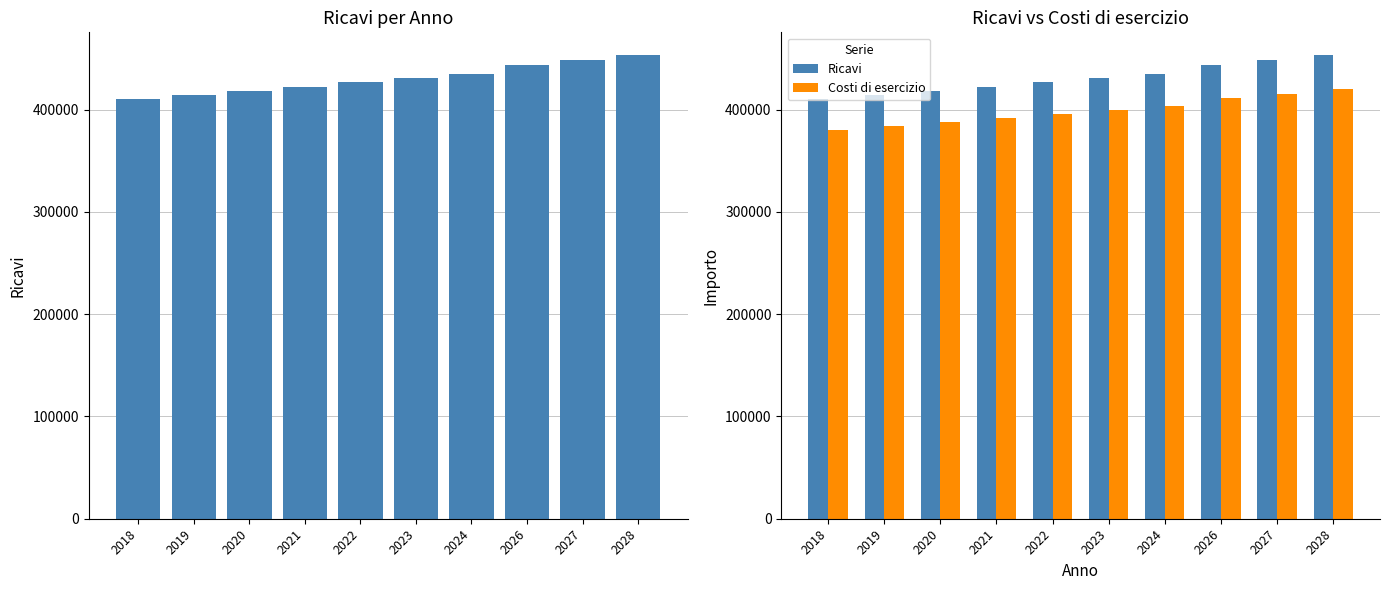

At which category is the sum across all series the highest?

2028